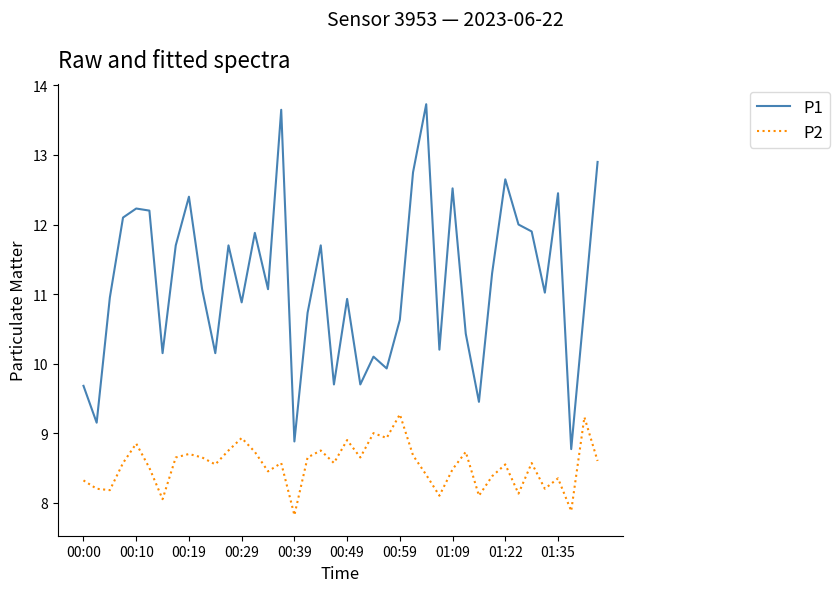

Which series has the largest range (max minus min)?

P1